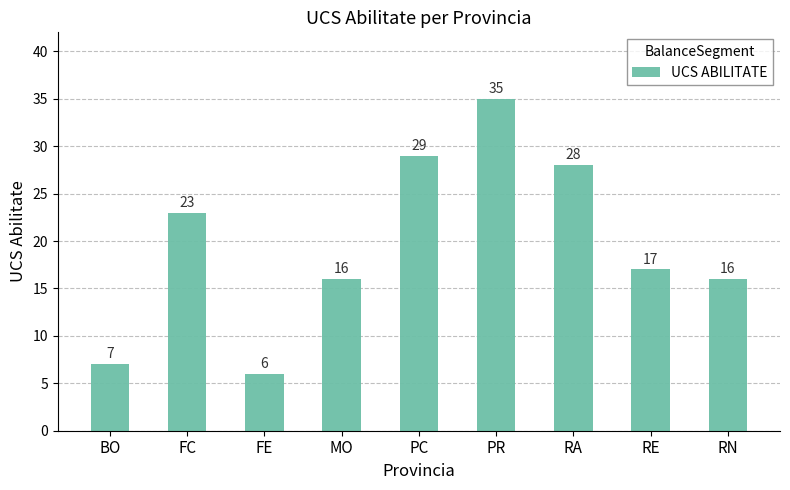

Where does the data first go above 17?

FC